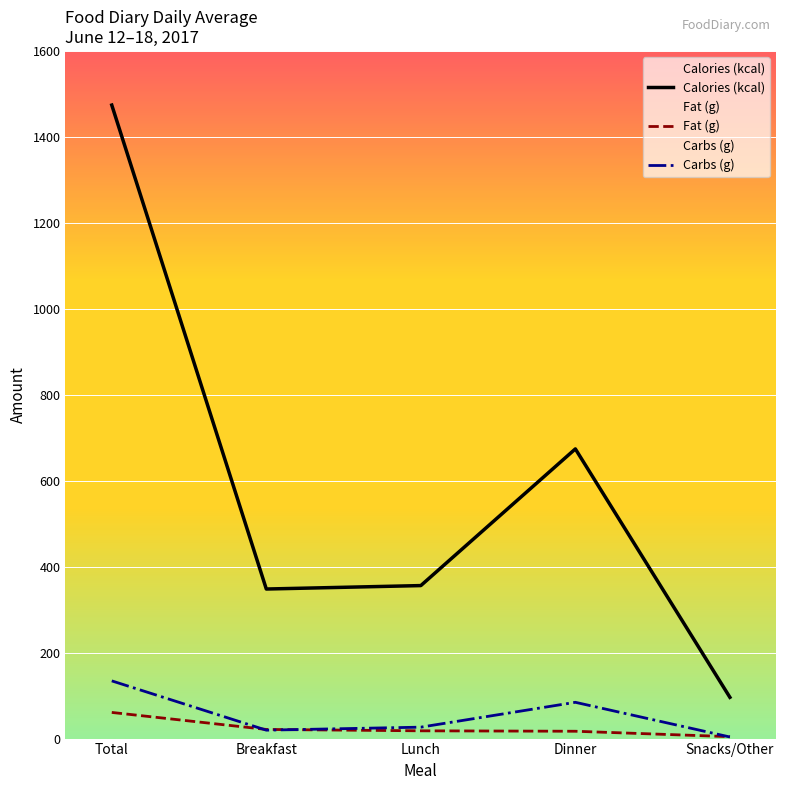

The Calories (kcal) series shows 1474.0 at Total. True or false?

True